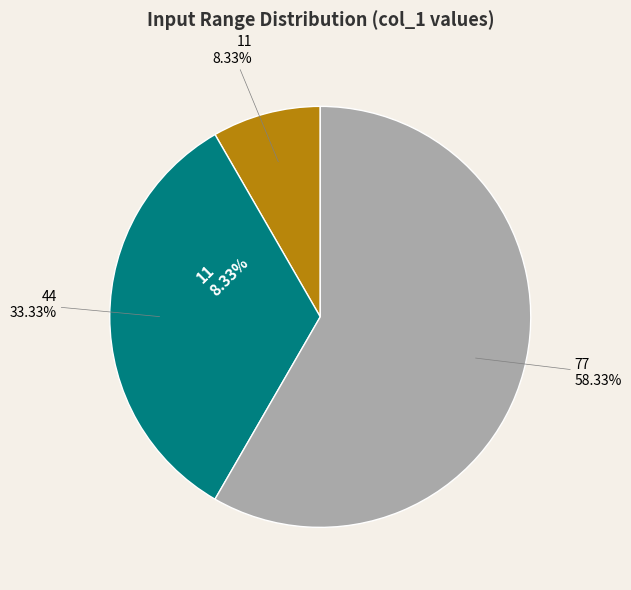

To the nearest percent, what portion does 44 represent?

33%